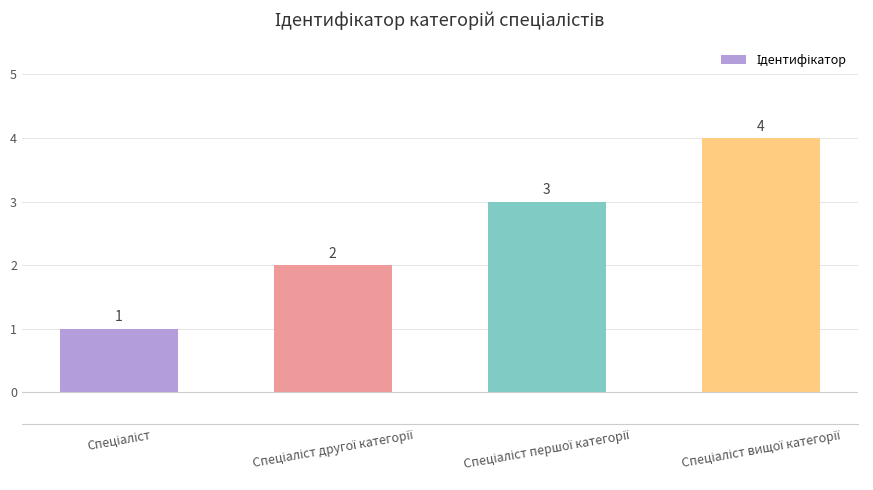

What is the value of the 4th bar from the left?

4